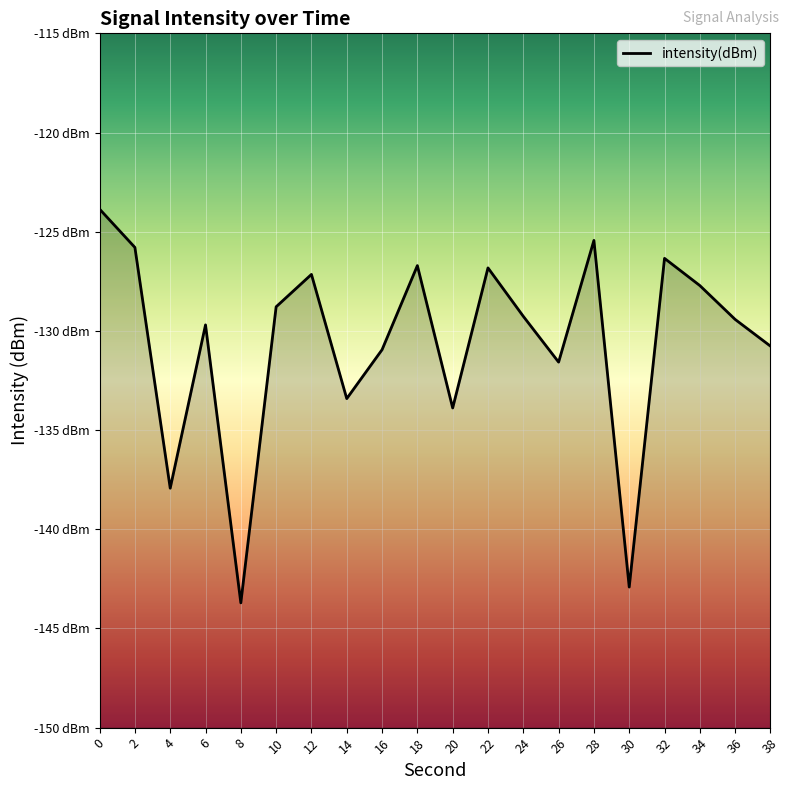

What is the difference between the maximum and second lowest values?

19.1